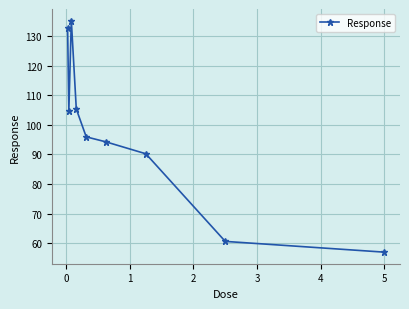

What is the difference between the maximum and minimum values?

78.1